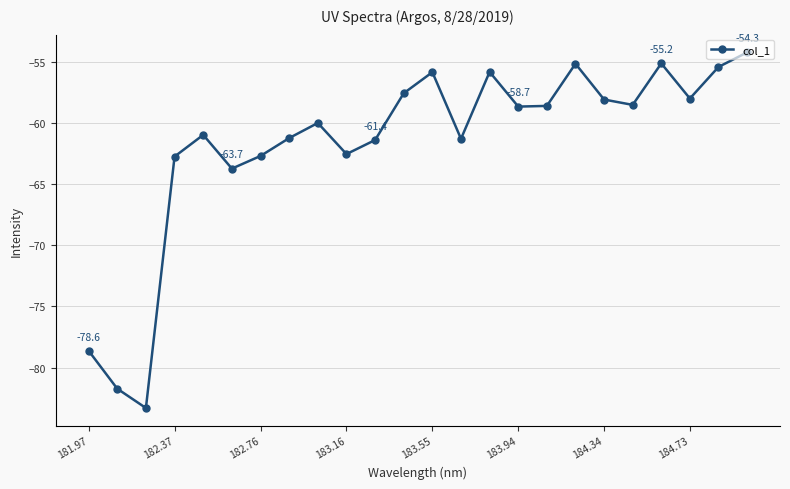

What is the value of the 17th point from the left?

-58.6